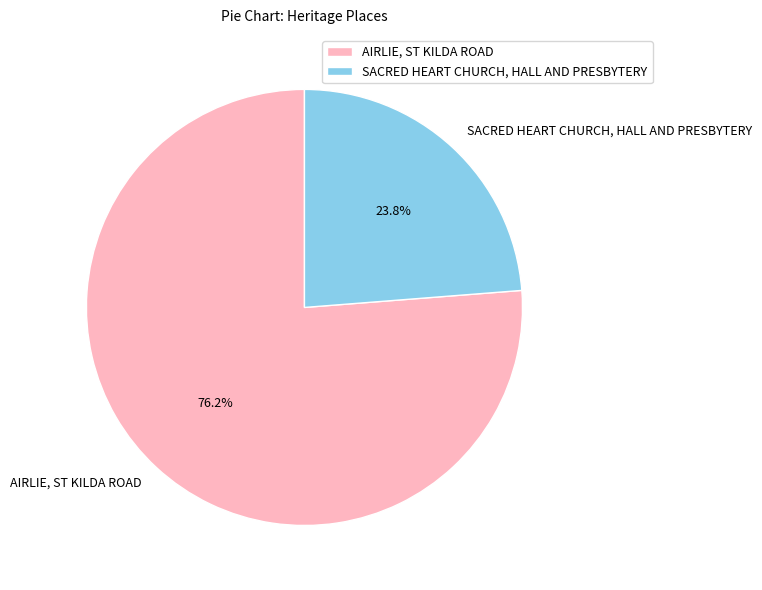

The SACRED HEART CHURCH, HALL AND PRESBYTERY slice represents 24% of the pie. True or false?

True